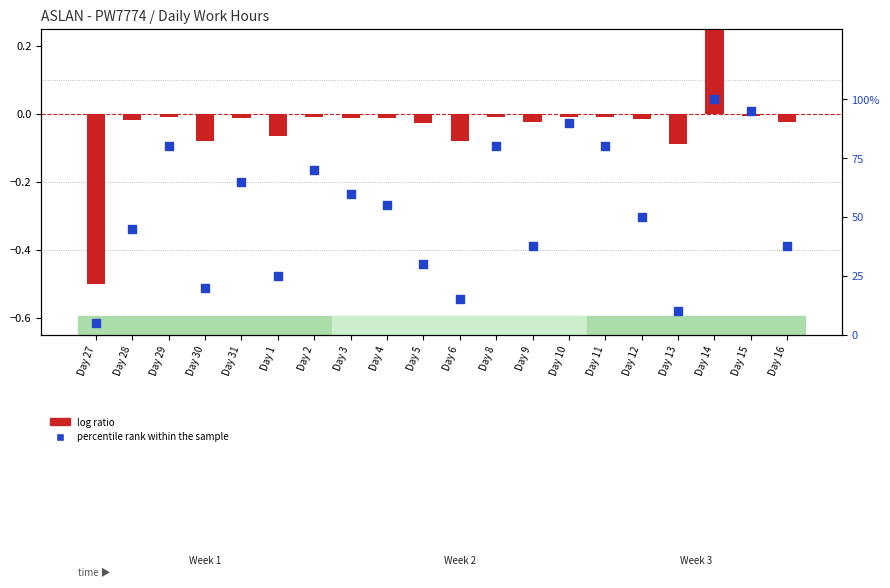

Which series contains the highest Y value?

percentile rank within the sample